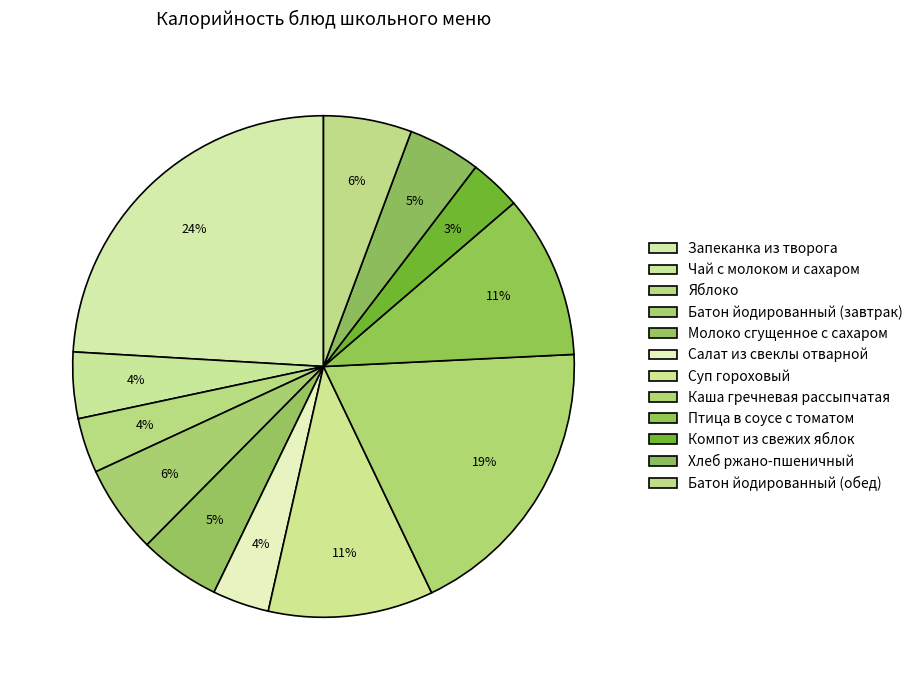

To the nearest percent, what portion does Чай с молоком и сахаром represent?

4%